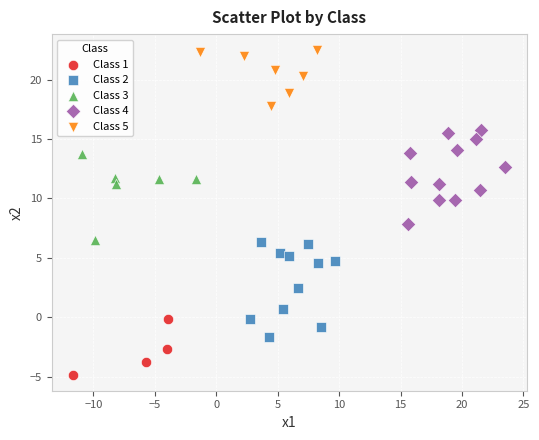

Which series contains the highest Y value?

Class 5